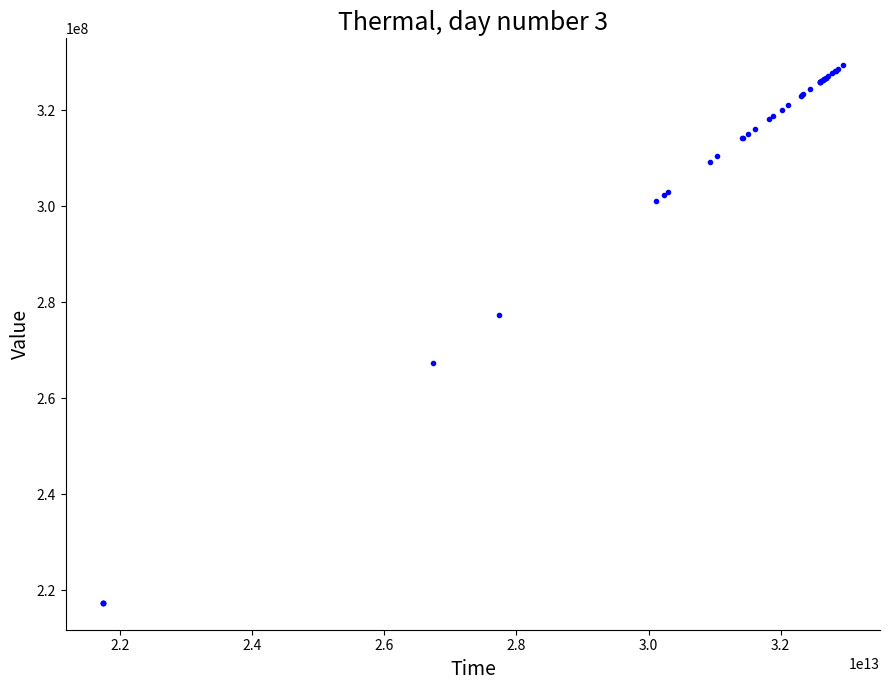

What Y value in the scatter plot is closest to 273415585?

277403168